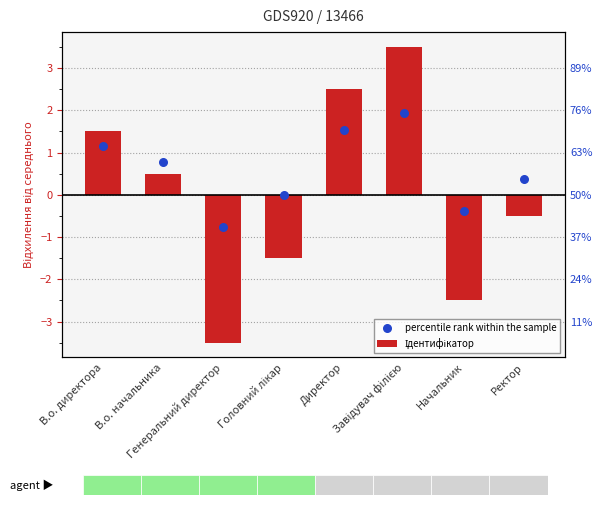

What are all the series names shown in the legend?

Ідентифікатор, percentile rank within the sample